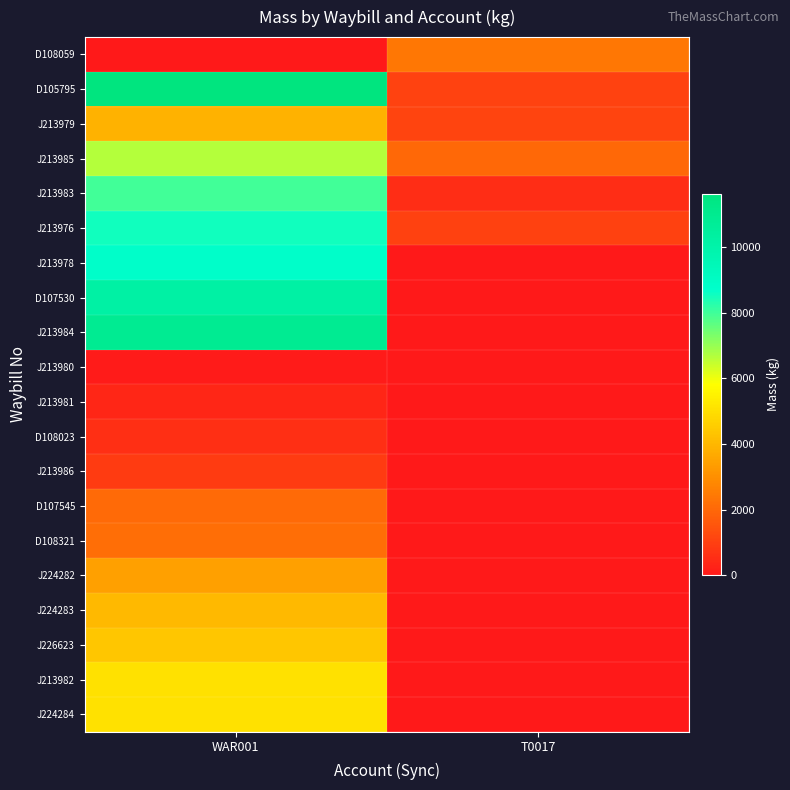

Reading right to left, list all the values displayed in this chart.

D108059: T0017=2400	WAR001=10
D105795: T0017=1056	WAR001=11621
J213979: T0017=1134	WAR001=3859
J213985: T0017=2000	WAR001=6667
J213983: T0017=540	WAR001=7984
J213976: T0017=1000	WAR001=8520
J213978: T0017=0	WAR001=8774
D107530: T0017=0	WAR001=10211
J213984: T0017=0	WAR001=10880
J213980: T0017=0	WAR001=68
J213981: T0017=0	WAR001=360
D108023: T0017=0	WAR001=590
J213986: T0017=0	WAR001=900
D107545: T0017=0	WAR001=2066
D108321: T0017=0	WAR001=2153
J224282: T0017=0	WAR001=3441
J224283: T0017=0	WAR001=4066
J226623: T0017=0	WAR001=4364
J213982: T0017=0	WAR001=5060
J224284: T0017=0	WAR001=5065